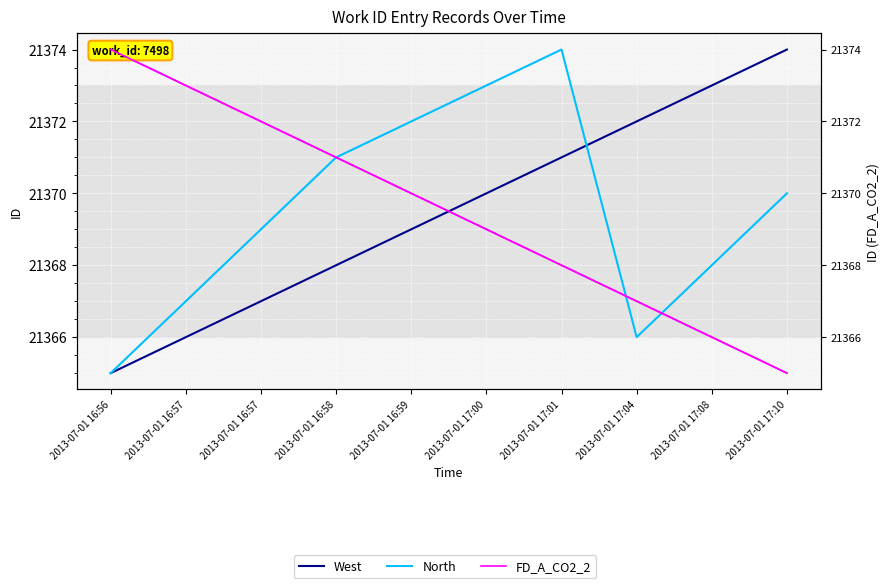

What is the difference between the West values at 2013-07-01 17:00 and 2013-07-01 17:08?

3